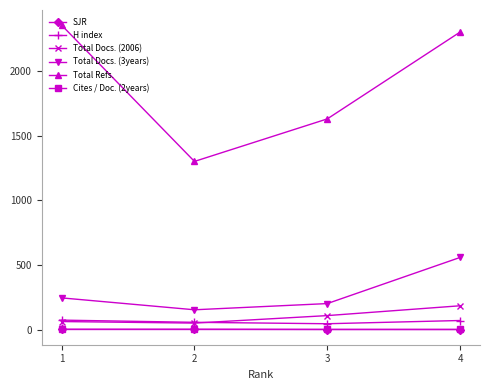

Is the value of Total Refs. at 3 greater than the value of Cites / Doc. (2years) at 1?

Yes